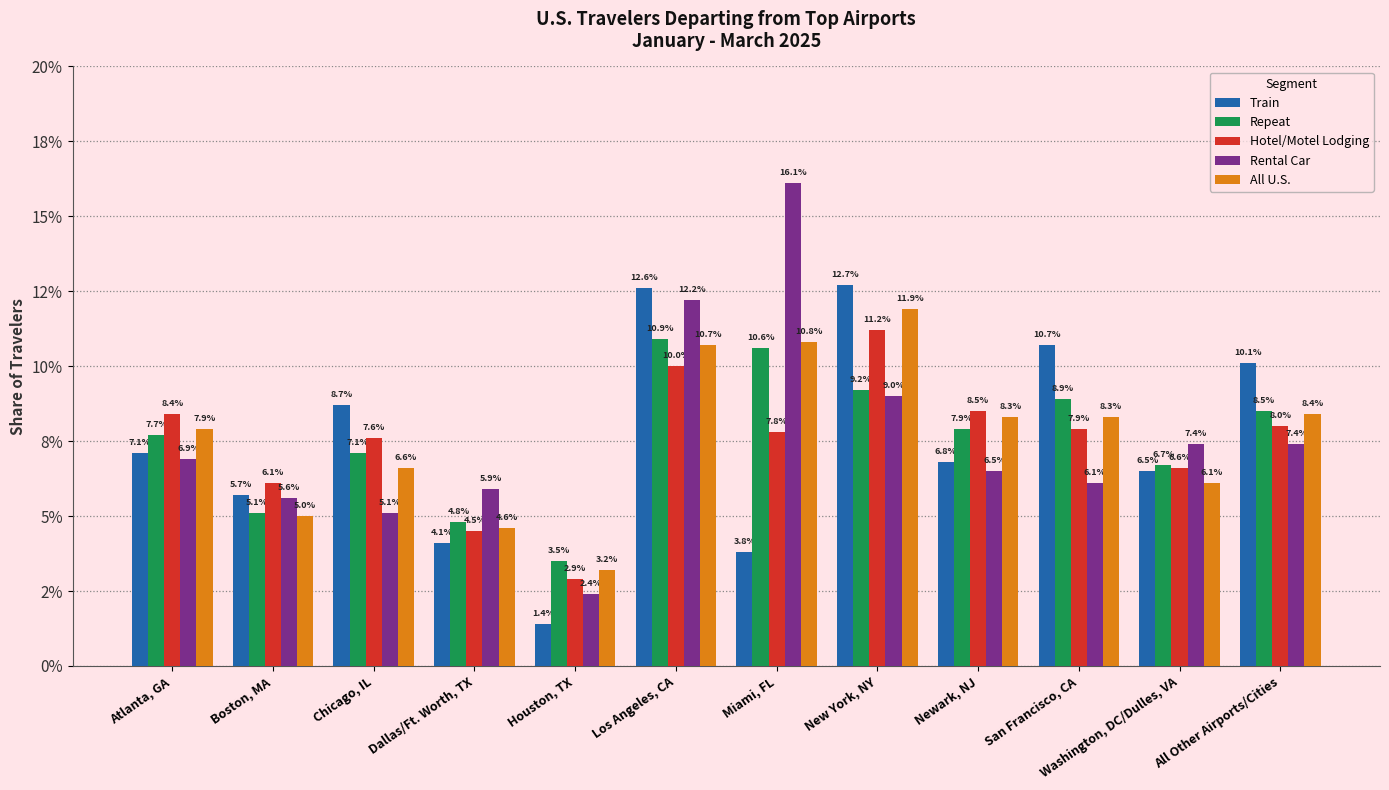

What is the total value across all series at Boston, MA?

0.3